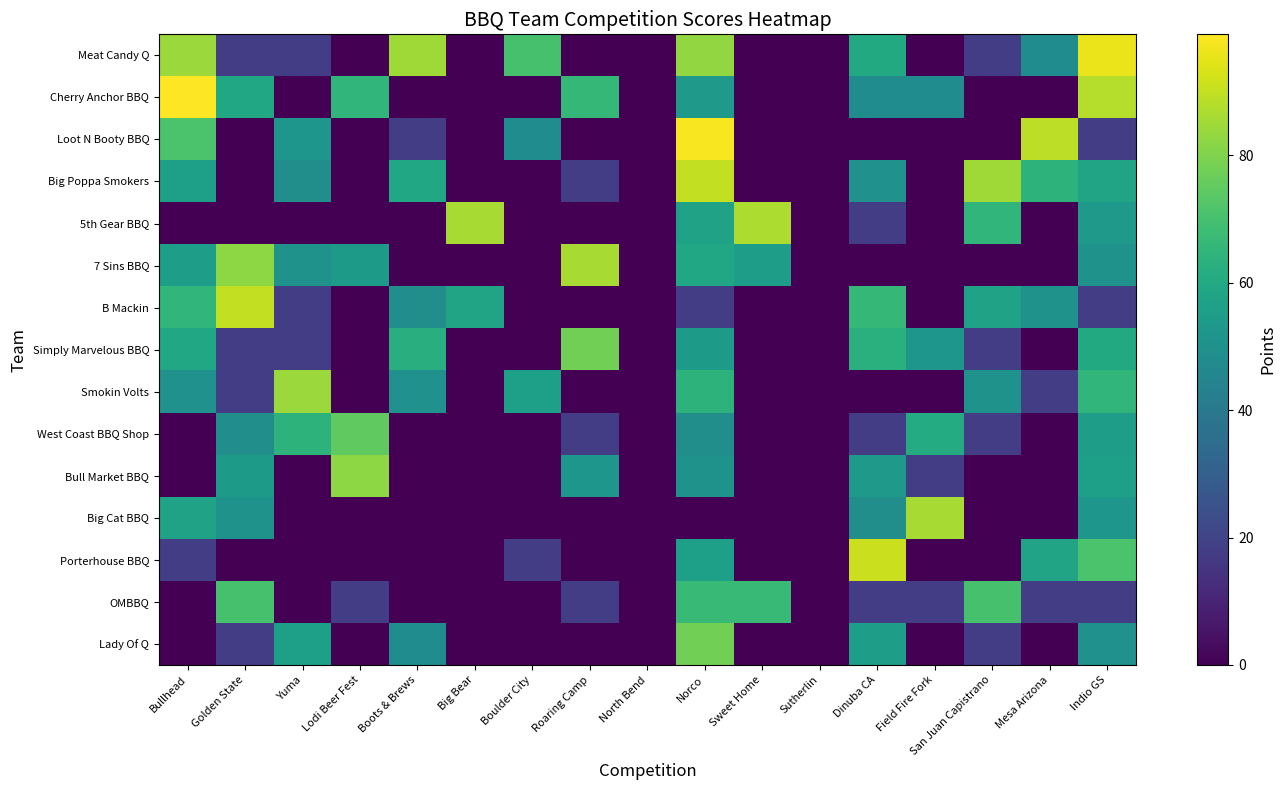

How many categories are shown in the chart?

17